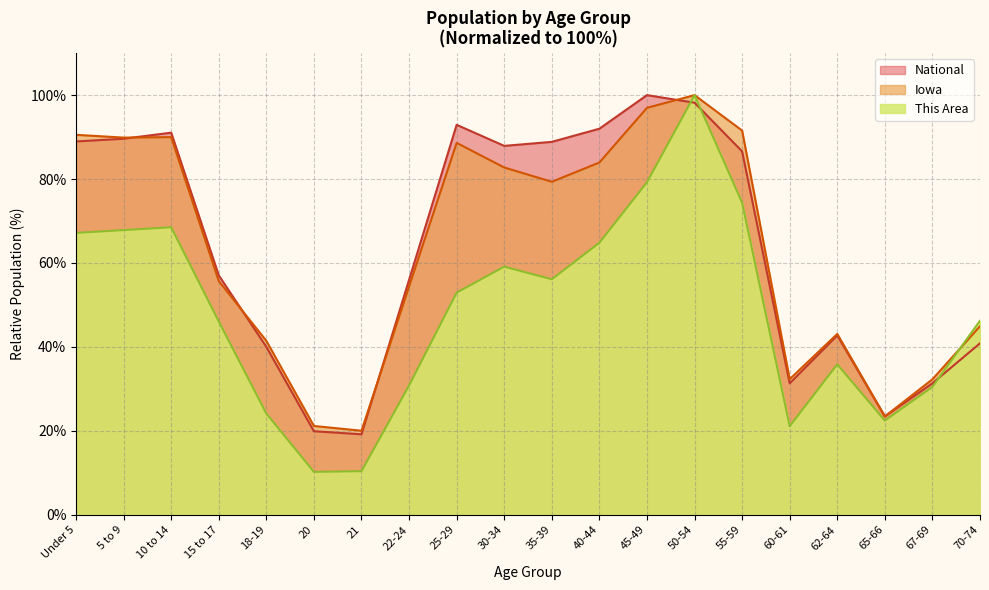

What is the highest value of the National series?

100.0